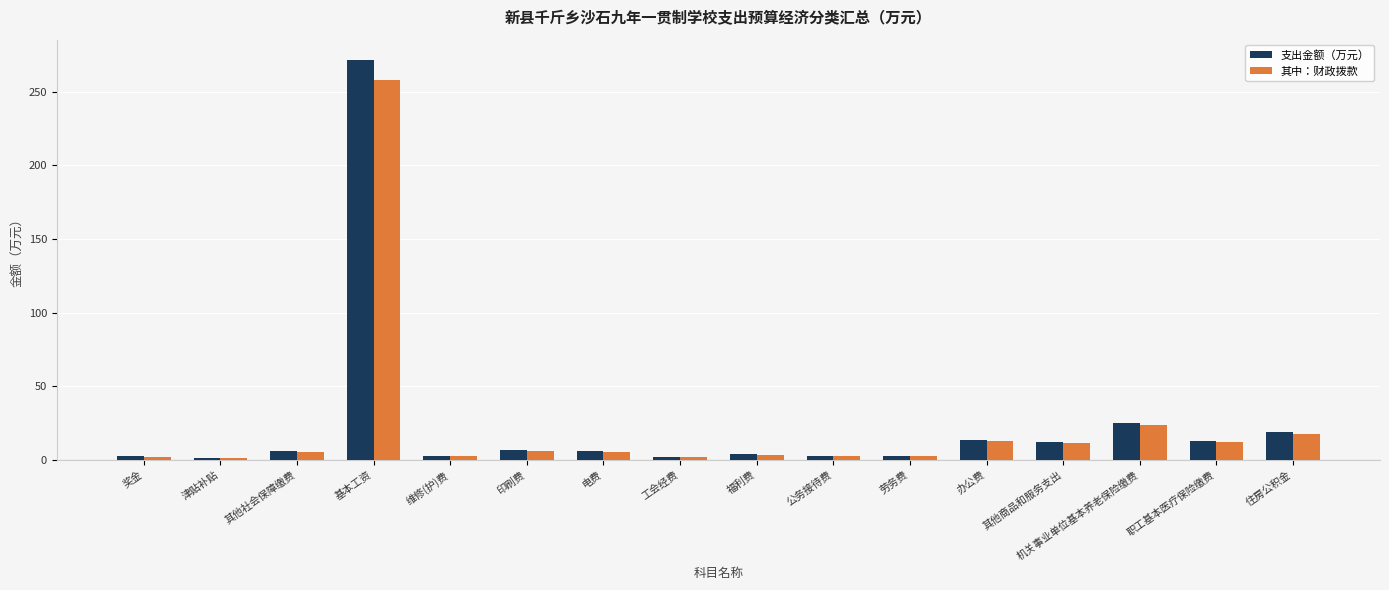

Rank the series by their maximum value, from lowest to highest.

其中：财政拨款, 支出金额（万元）